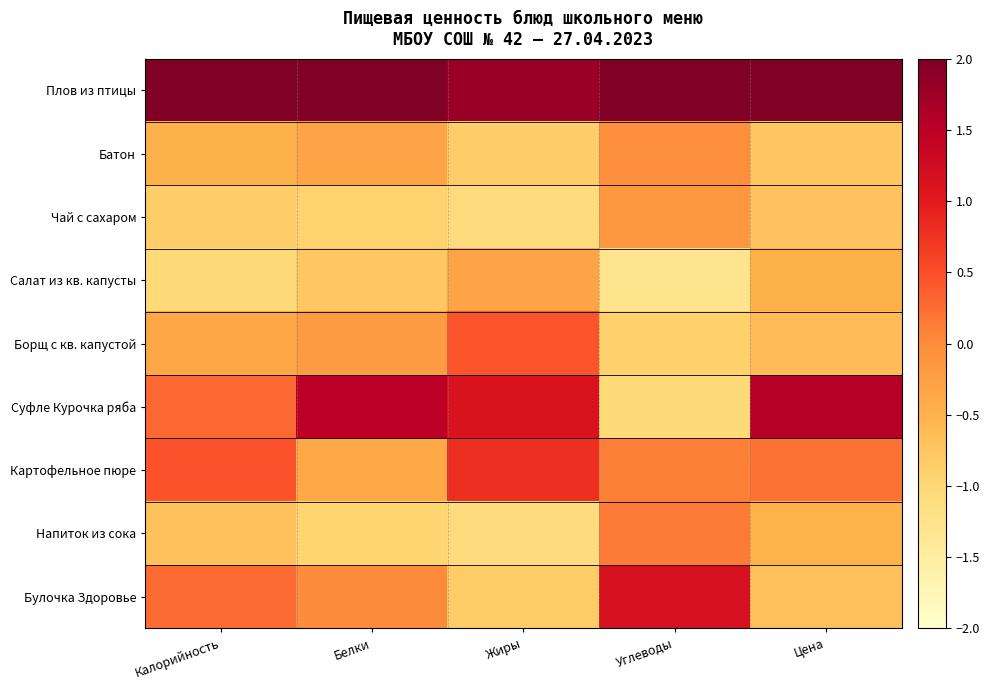

Reading right to left, list all the values displayed in this chart.

Плов из птицы: Цена=2.0	Углеводы=2.0	Жиры=1.8	Белки=2.0	Калорийность=2.4
Батон: Цена=-0.8	Углеводы=-0.0	Жиры=-0.8	Белки=-0.3	Калорийность=-0.5
Чай с сахаром: Цена=-0.7	Углеводы=-0.1	Жиры=-1.1	Белки=-0.9	Калорийность=-0.8
Салат из кв. капусты: Цена=-0.5	Углеводы=-1.3	Жиры=-0.3	Белки=-0.8	Калорийность=-1.0
Борщ с кв. капустой: Цена=-0.6	Углеводы=-0.9	Жиры=0.4	Белки=-0.2	Калорийность=-0.4
Суфле Курочка ряба: Цена=1.5	Углеводы=-1.0	Жиры=1.1	Белки=1.5	Калорийность=0.3
Картофельное пюре: Цена=0.2	Углеводы=0.1	Жиры=0.8	Белки=-0.4	Калорийность=0.5
Напиток из сока: Цена=-0.5	Углеводы=0.1	Жиры=-1.1	Белки=-1.0	Калорийность=-0.7
Булочка Здоровье: Цена=-0.7	Углеводы=1.2	Жиры=-0.8	Белки=0.0	Калорийность=0.3